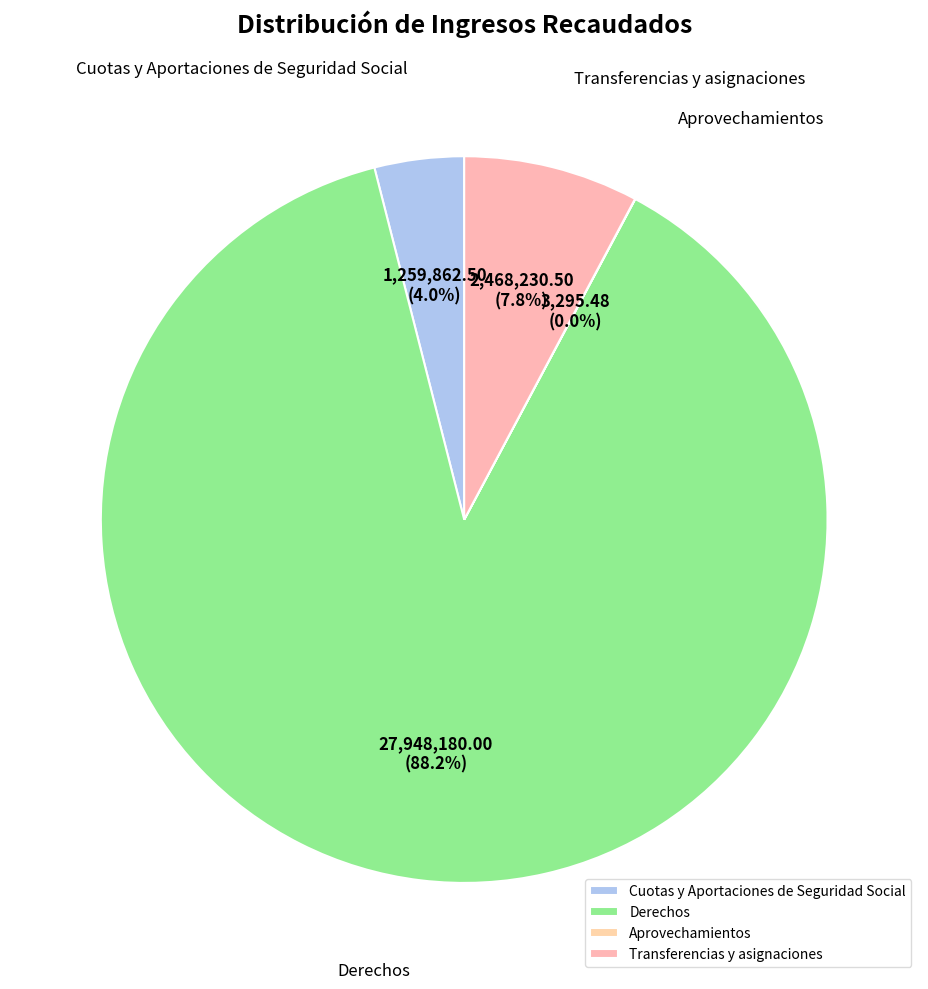

Which has a higher value, Transferencias y asignaciones or Derechos?

Derechos